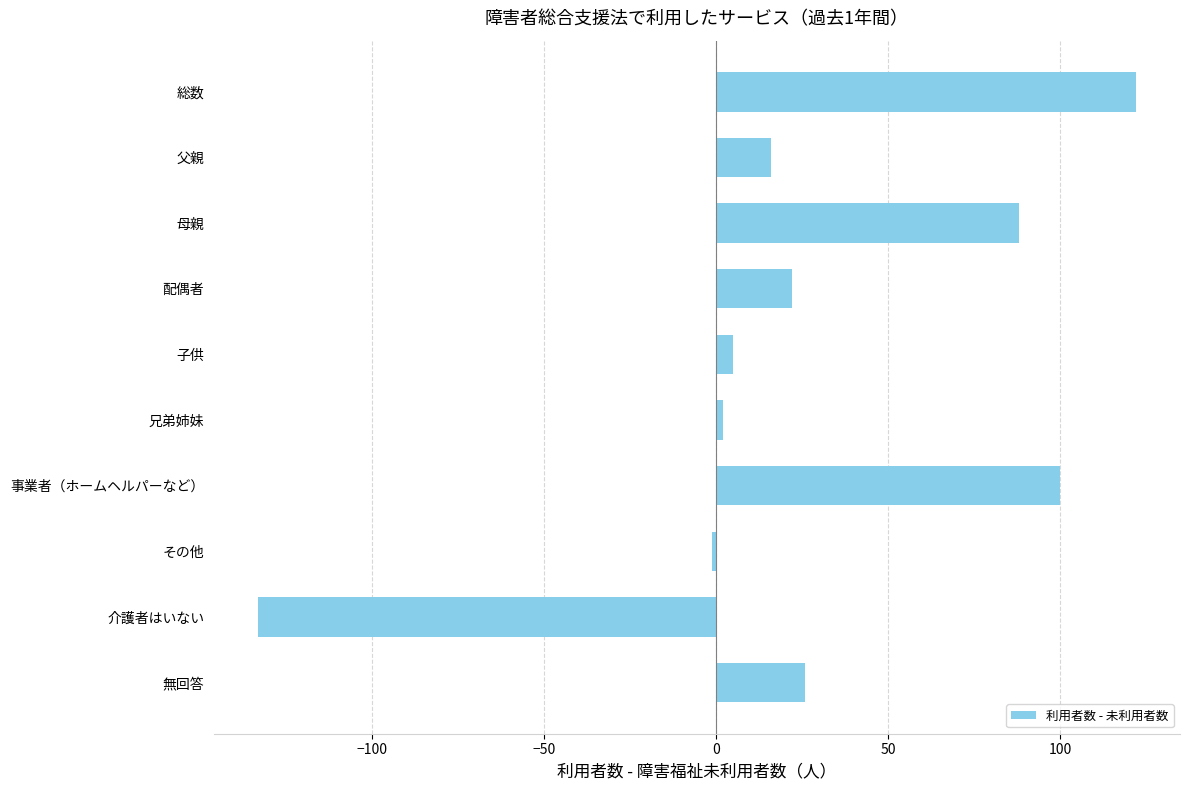

What is the sum of all values?

247